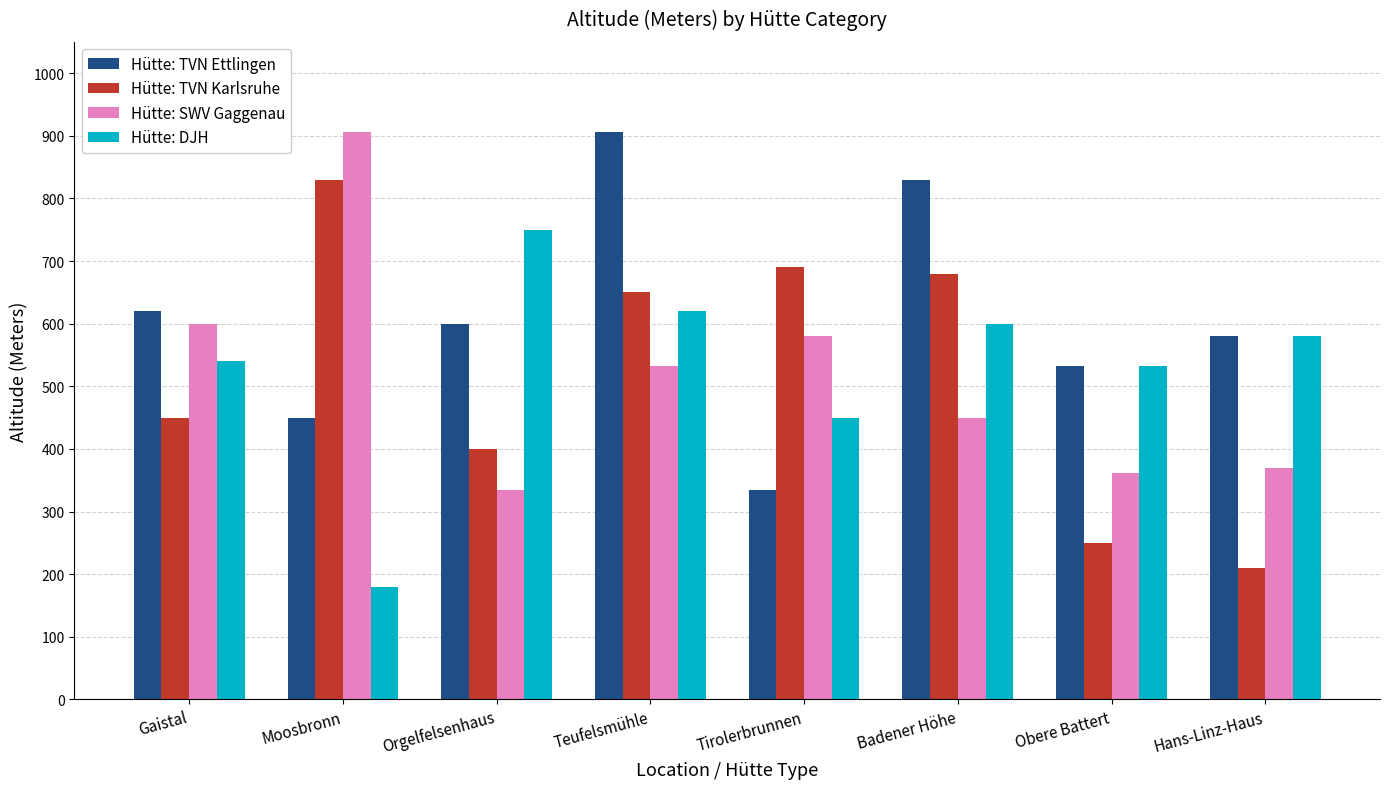

The value of Hütte: DJH at Obere Battert is 750. True or false?

False